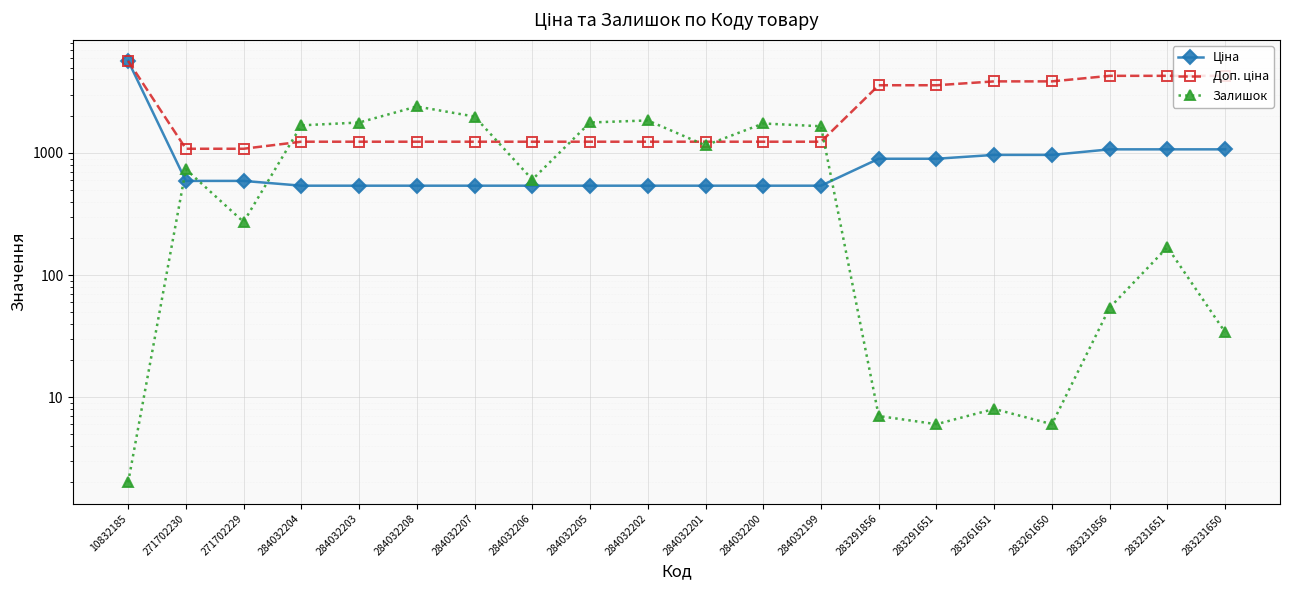

Which category has the highest value across all series?

10832185